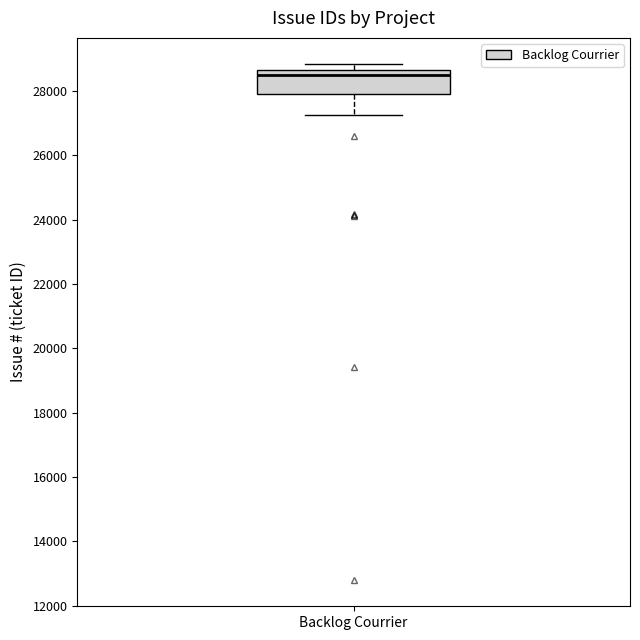

Read this box plot against the y-axis: the position of the median line, the range covered by the box, and the ends of both whiskers. The values are not printed on the chart, so give them approximately, as read against the axis.

median 28400, box 28000 to 28600, whiskers 27200 to 28800